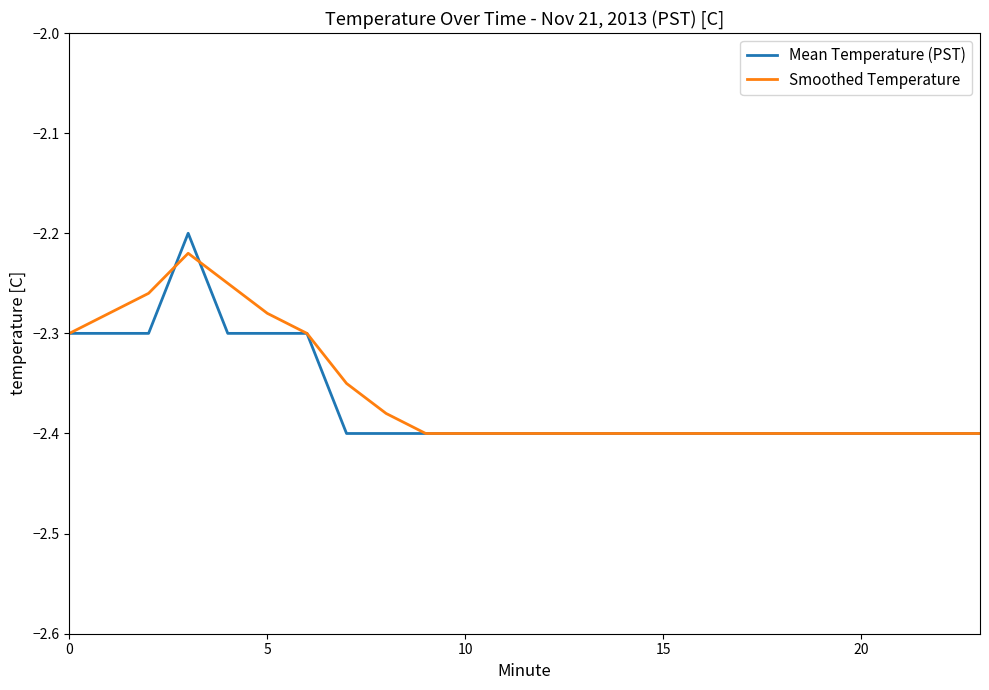

Which series has the widest spread of values?

Mean Temperature (PST)